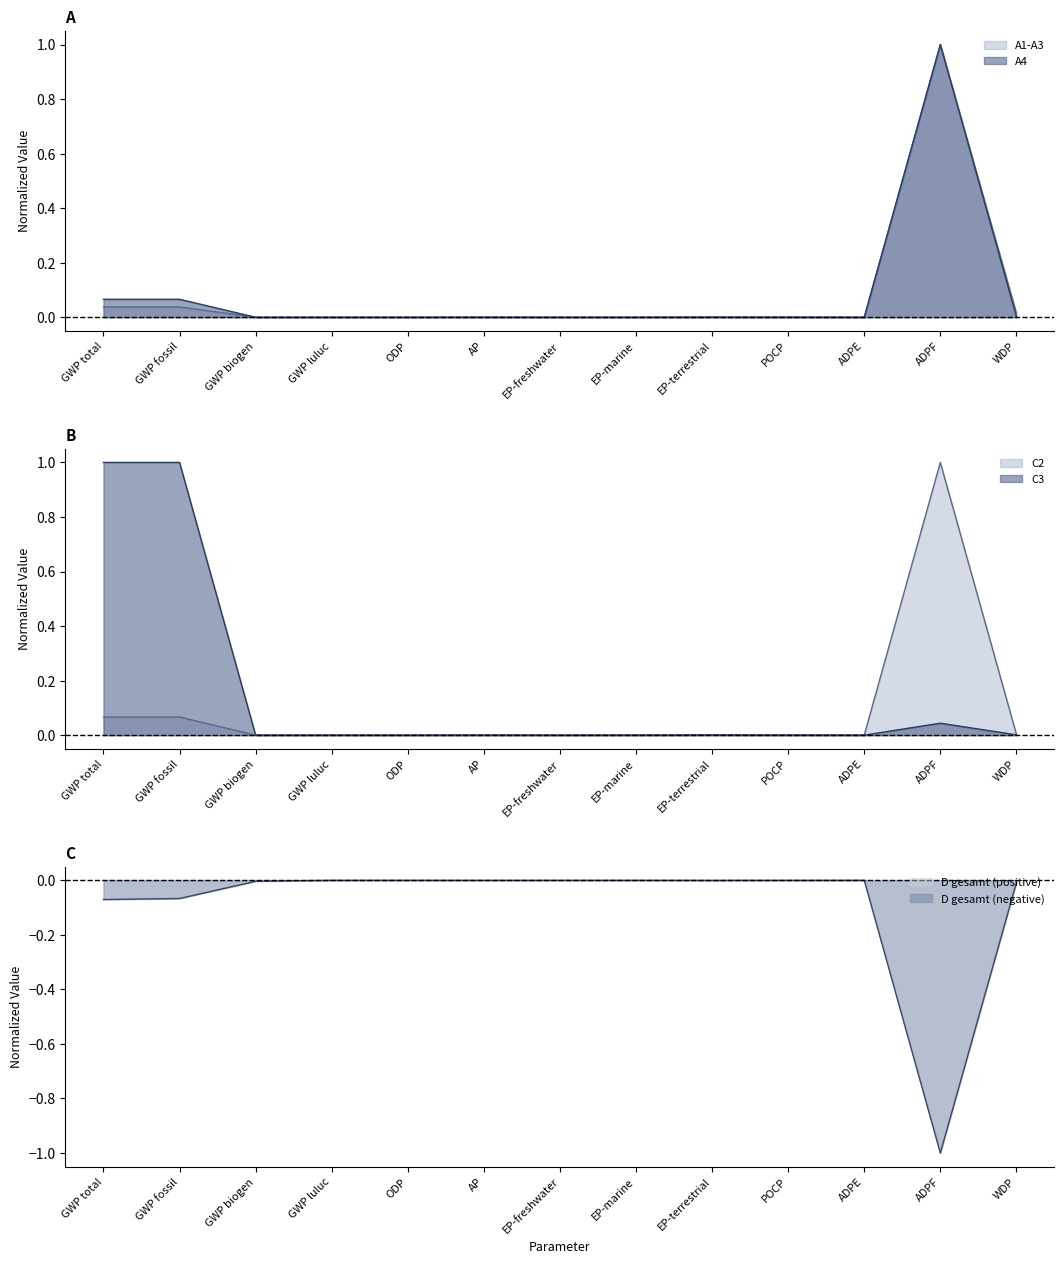

True or false: A4 has a value of 1.0 at ADPF.

True